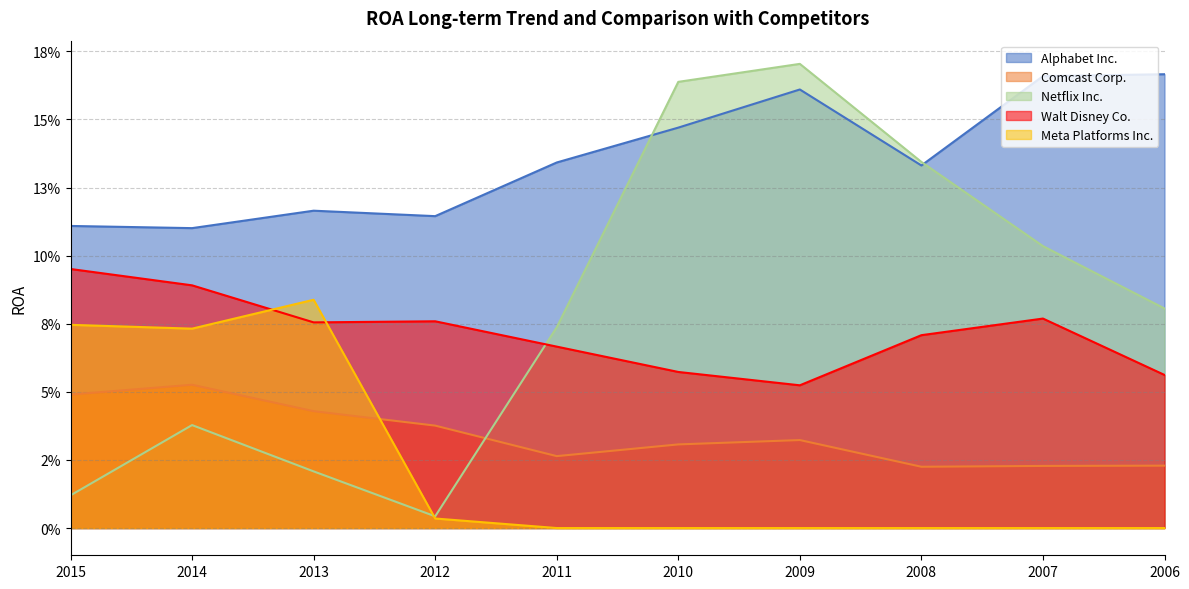

What are all the series names shown in the legend?

Alphabet Inc., Comcast Corp., Netflix Inc., Walt Disney Co., Meta Platforms Inc.